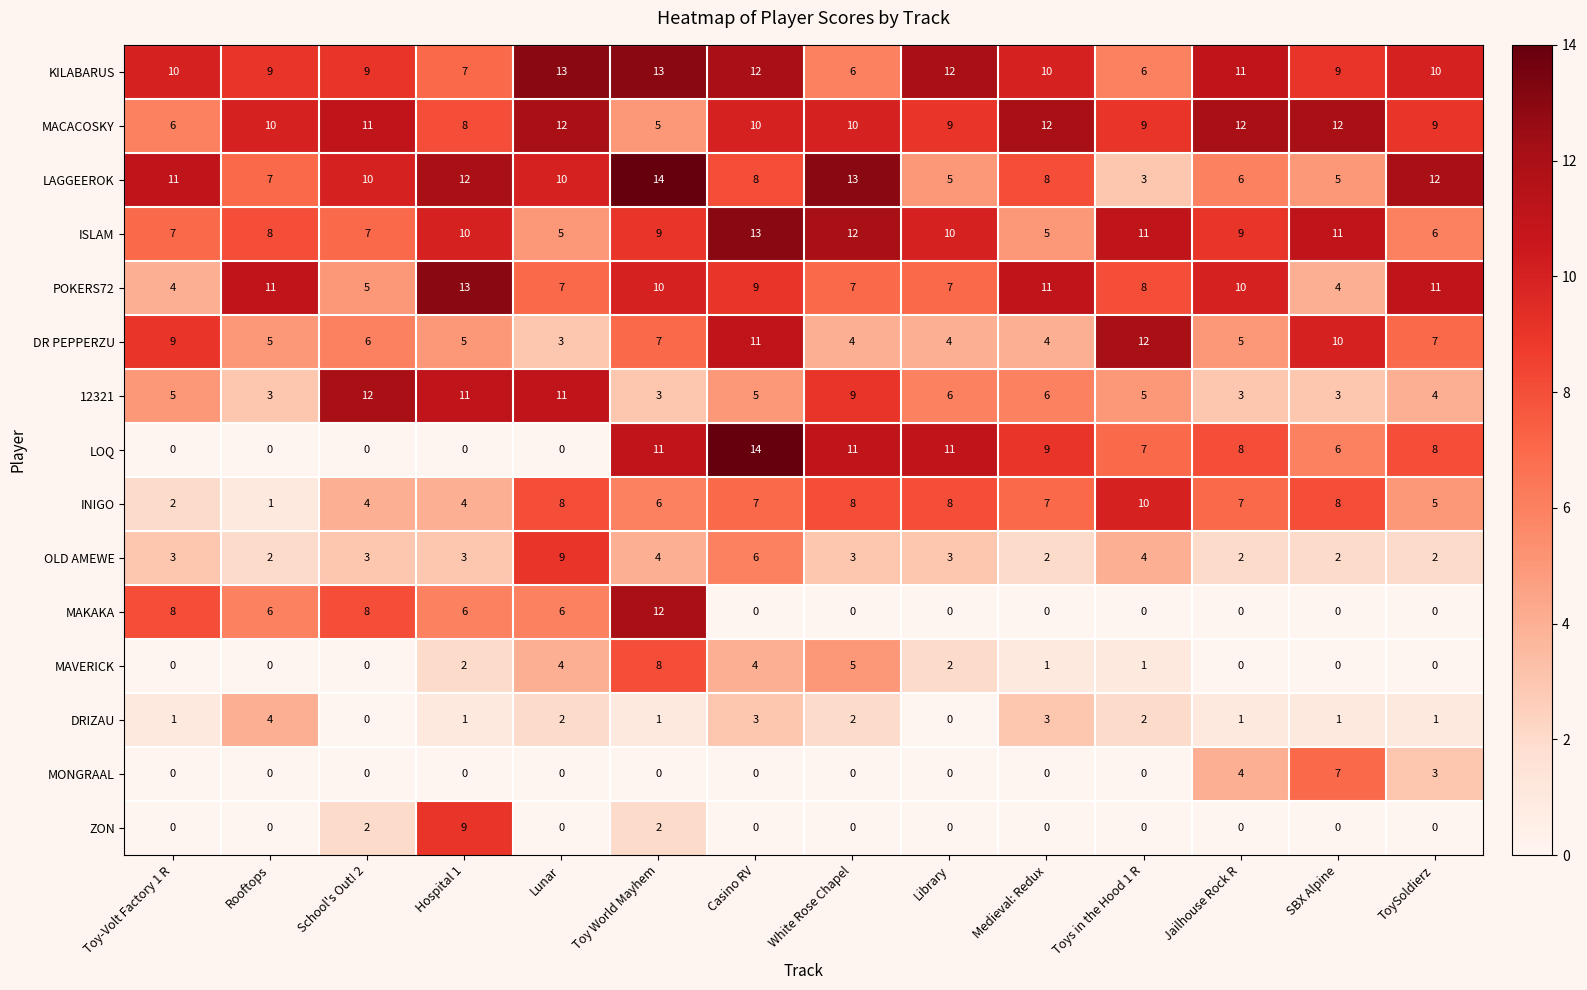

At how many categories does at least one series exceed 3?

14